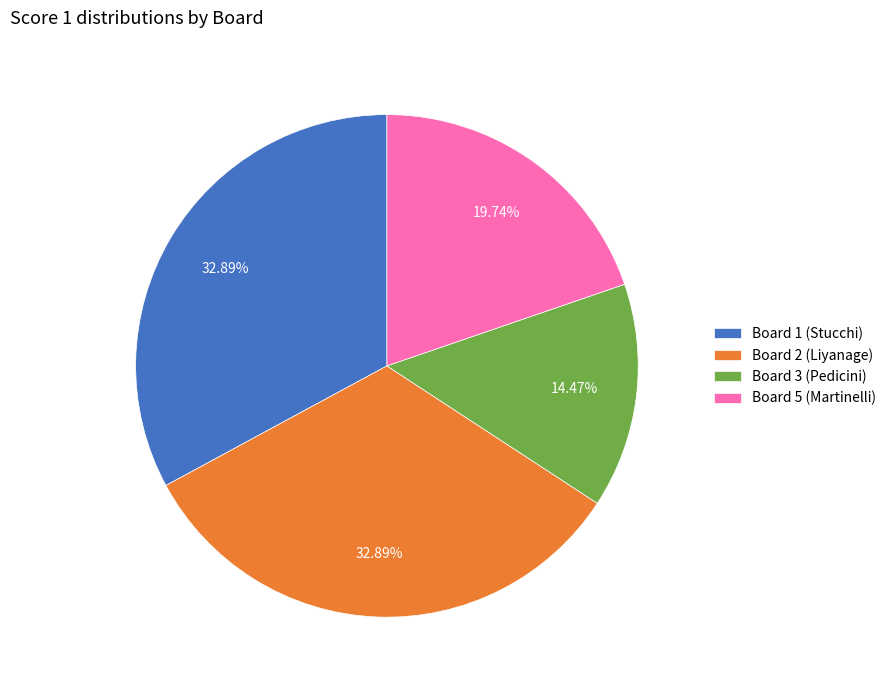

To the nearest percent, what portion does Board 5 (Martinelli) represent?

20%